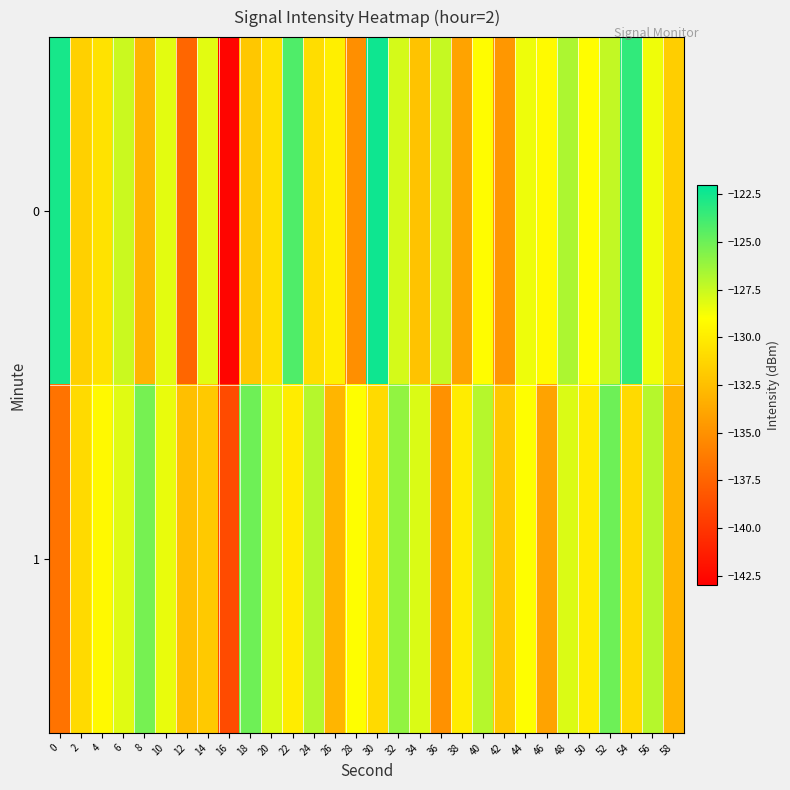

List the series in order of their peak value, highest first.

0, 1